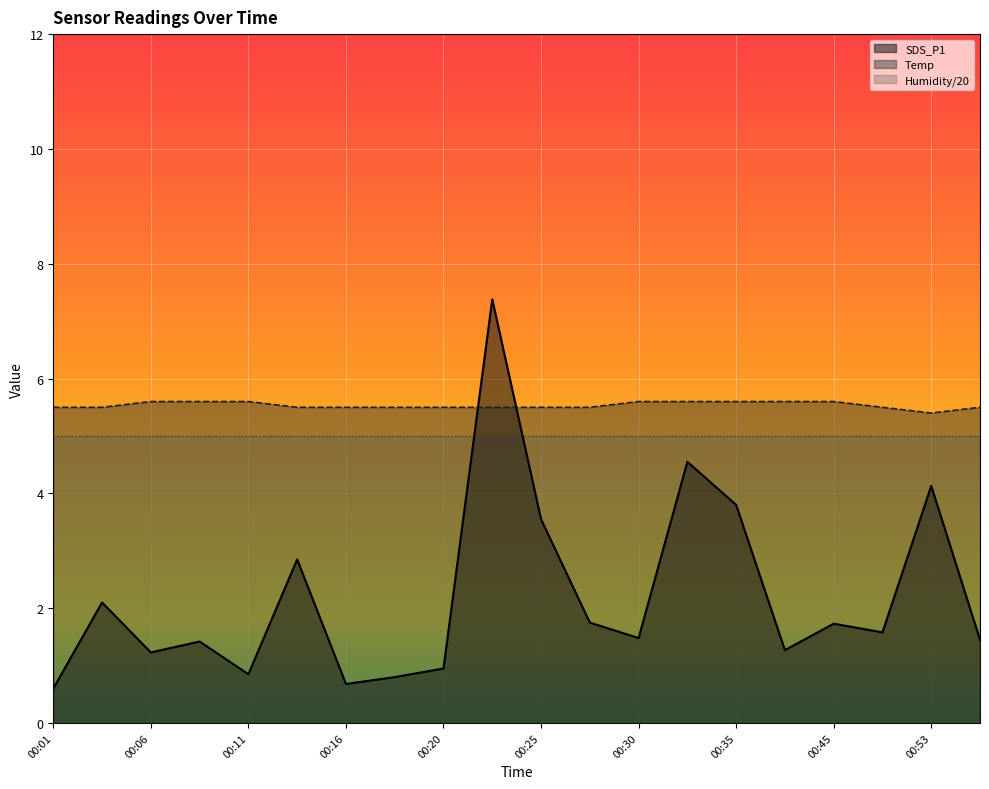

What is the minimum value for Humidity/20?

5.0